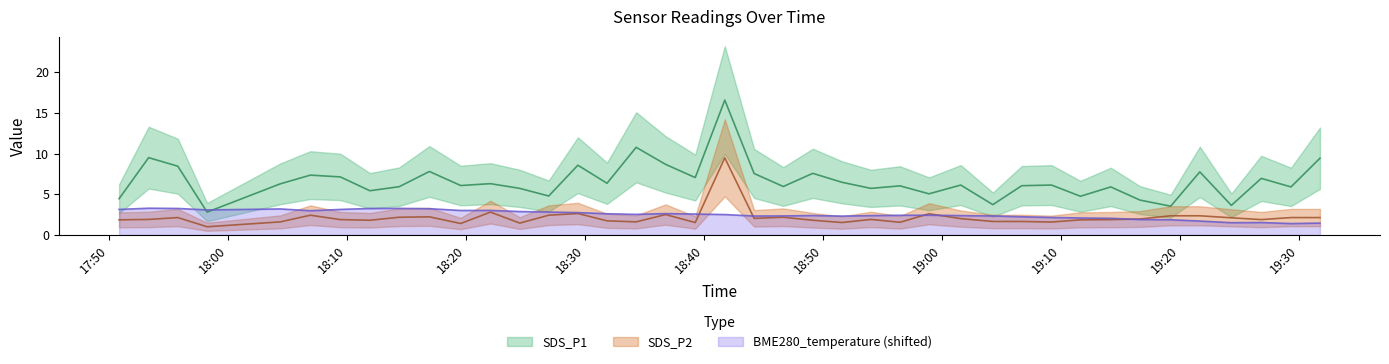

How many interior local peaks does the SDS_P2 series have?

10